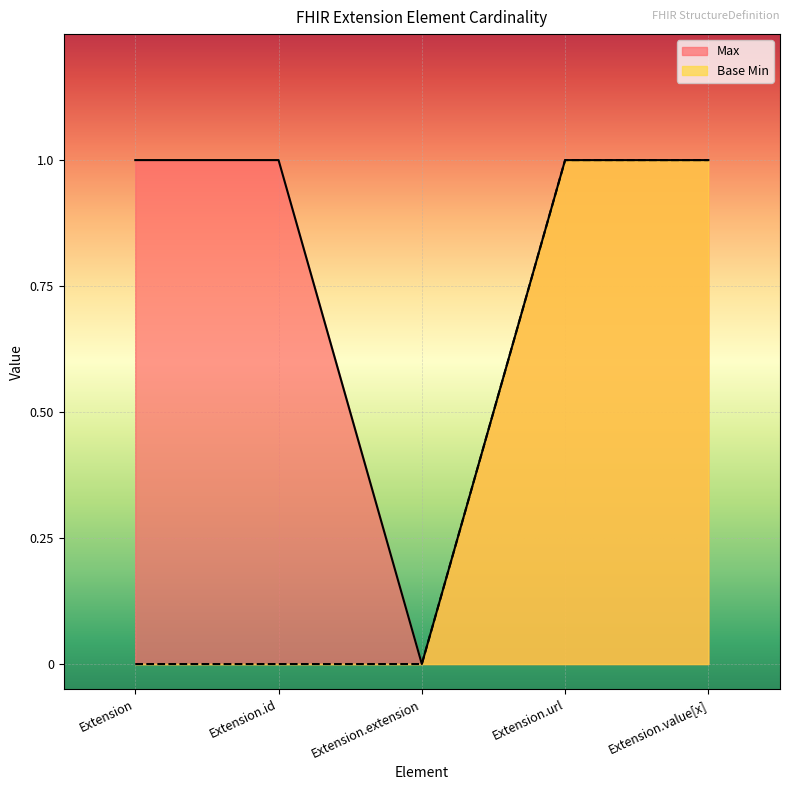

What is the difference between the maximum and second lowest values in the Base Min series?

1